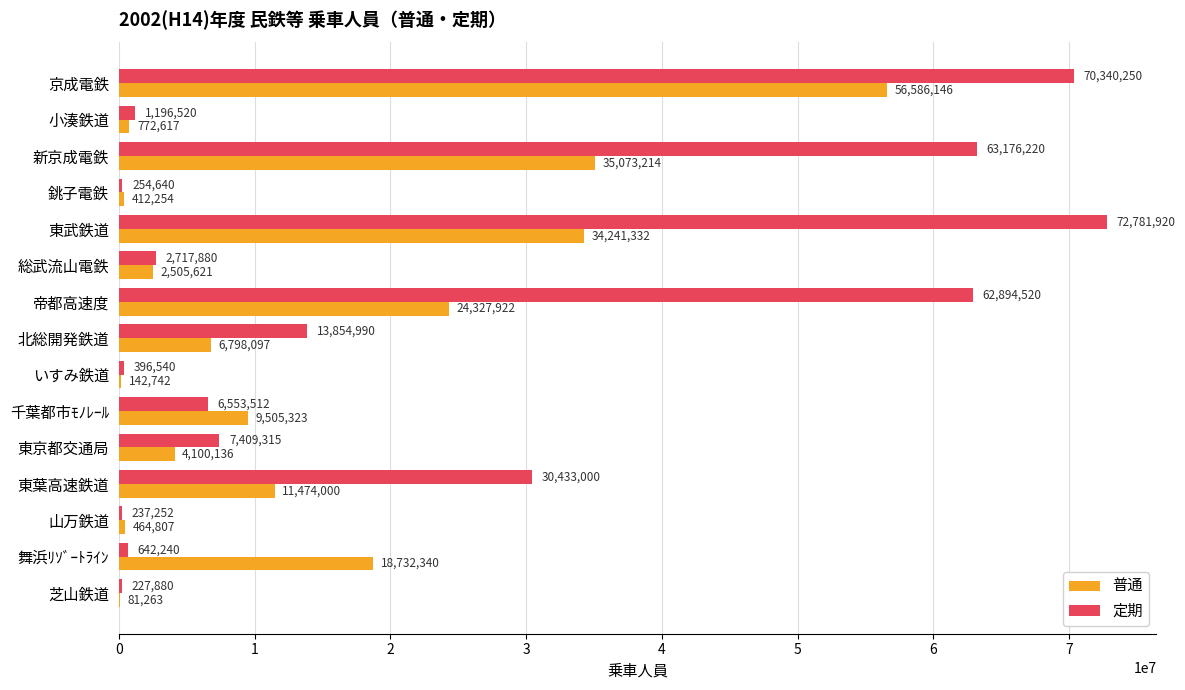

How many series are shown in this chart?

2